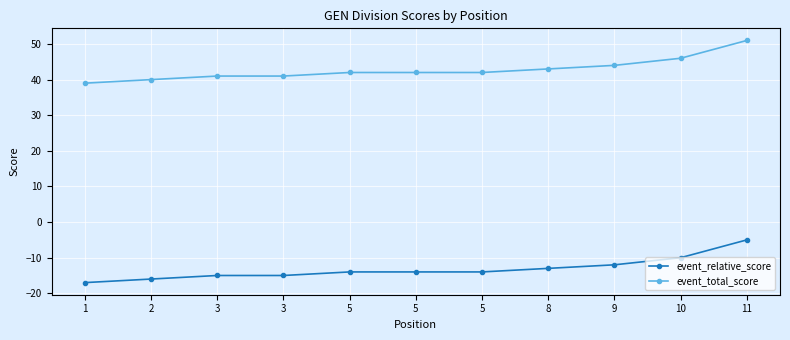

What is the lowest value of the event_total_score series?

39